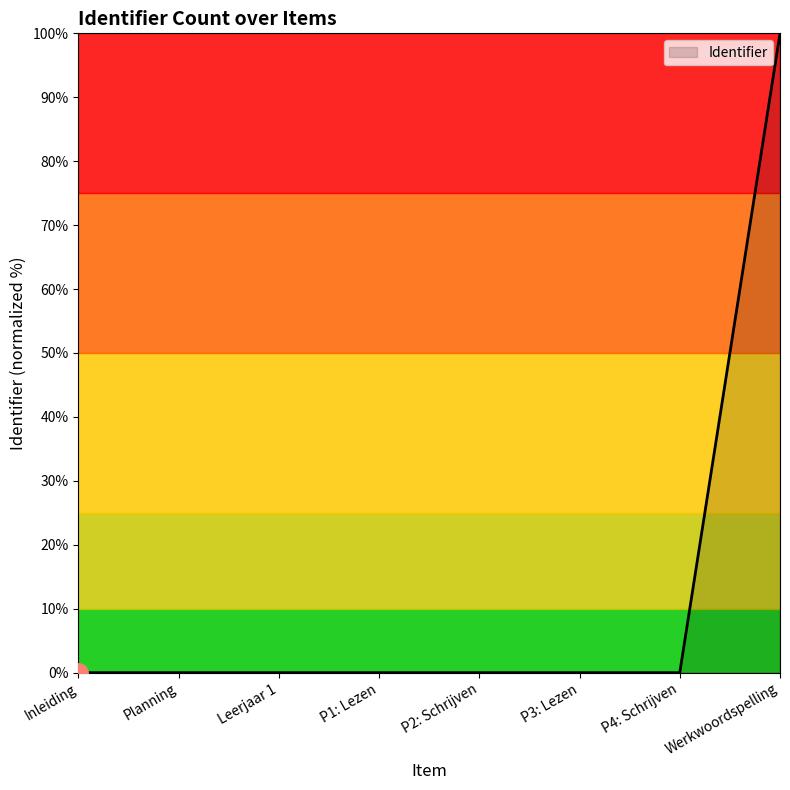

Where is the data nearest to the value 50?

Leerjaar 1